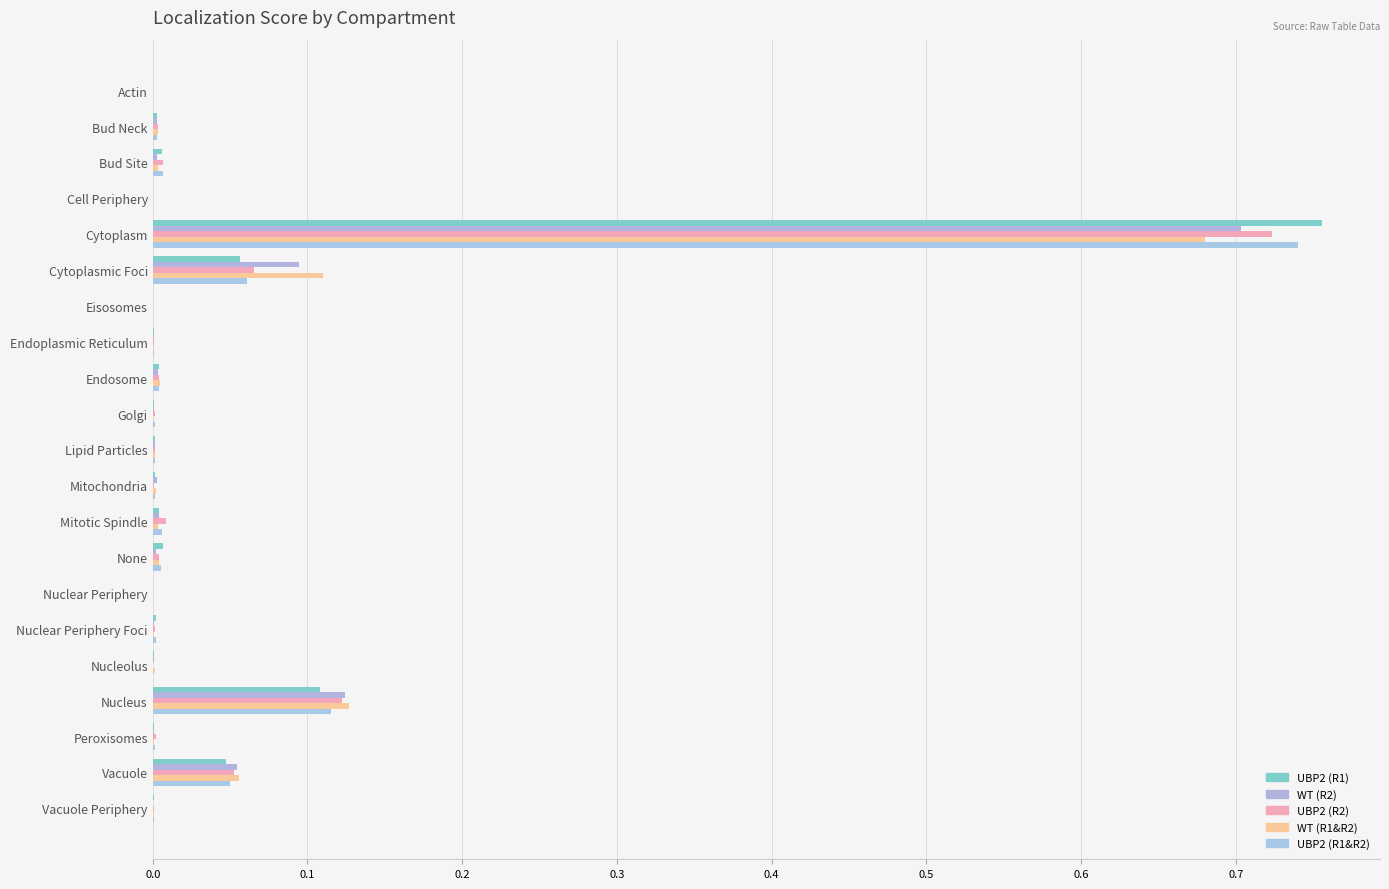

How many data points does each series have?

21